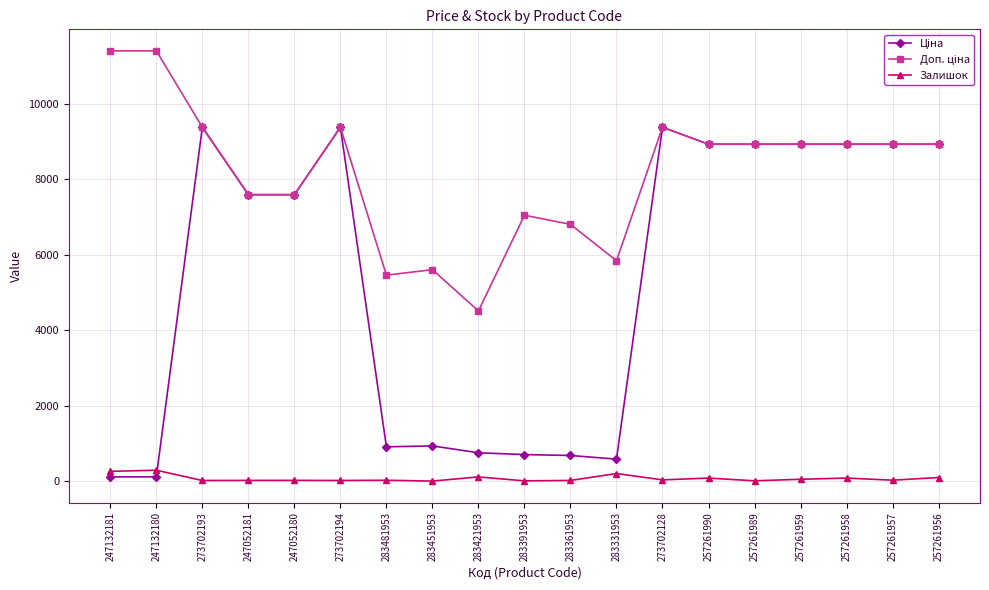

What is the greatest value displayed?

11410.0